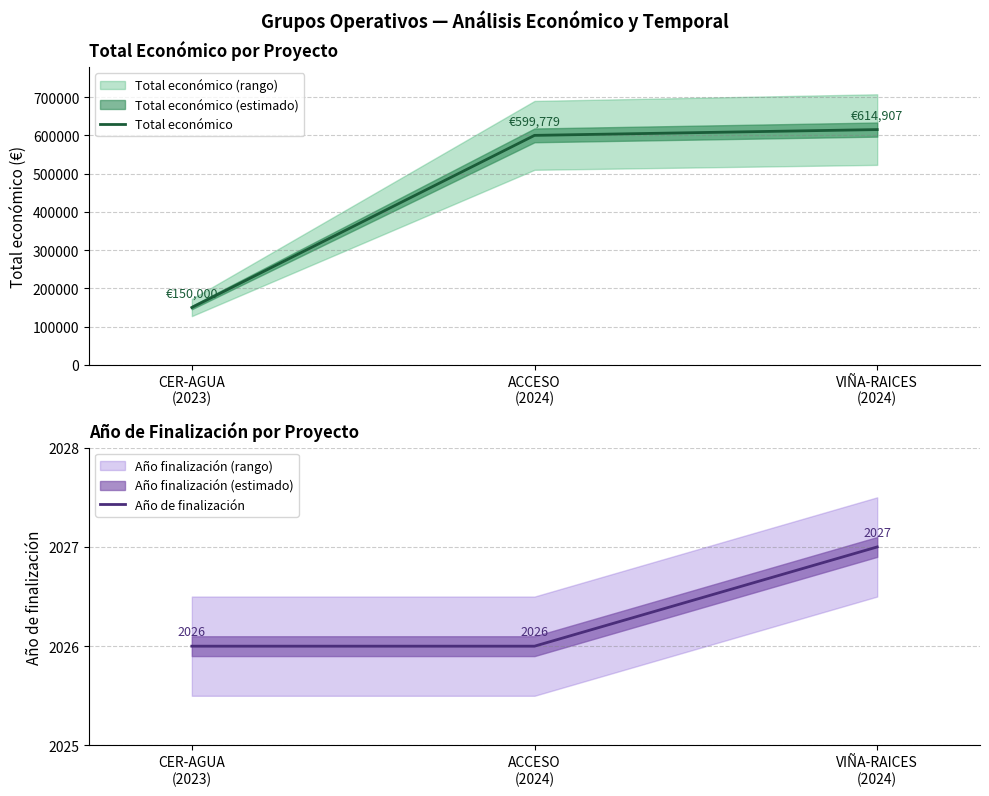

Between CER-AGUA
(2023) and ACCESO
(2024), which is larger?

ACCESO
(2024)